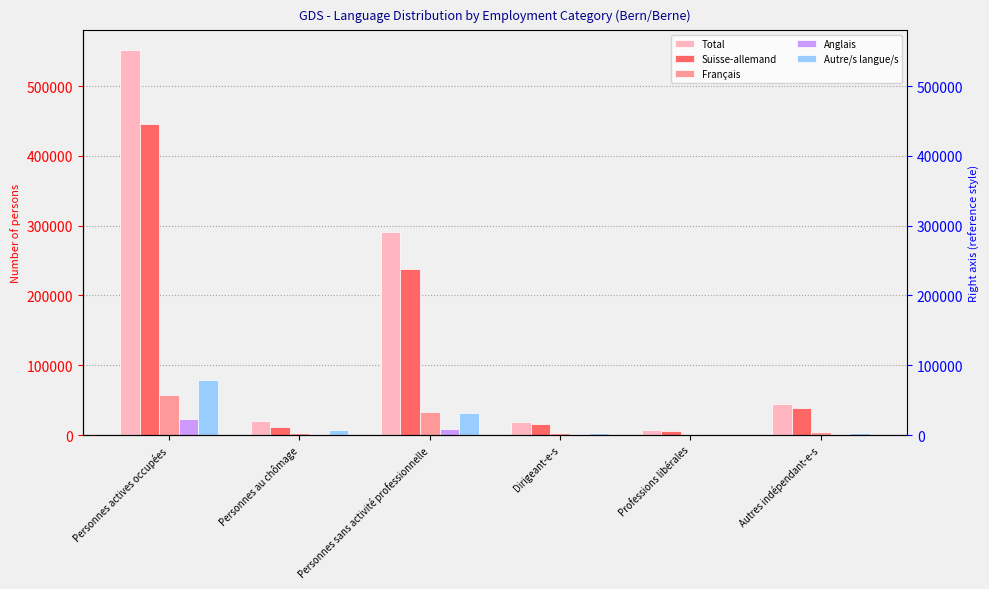

At which label does Suisse-allemand reach its minimum?

Professions libérales